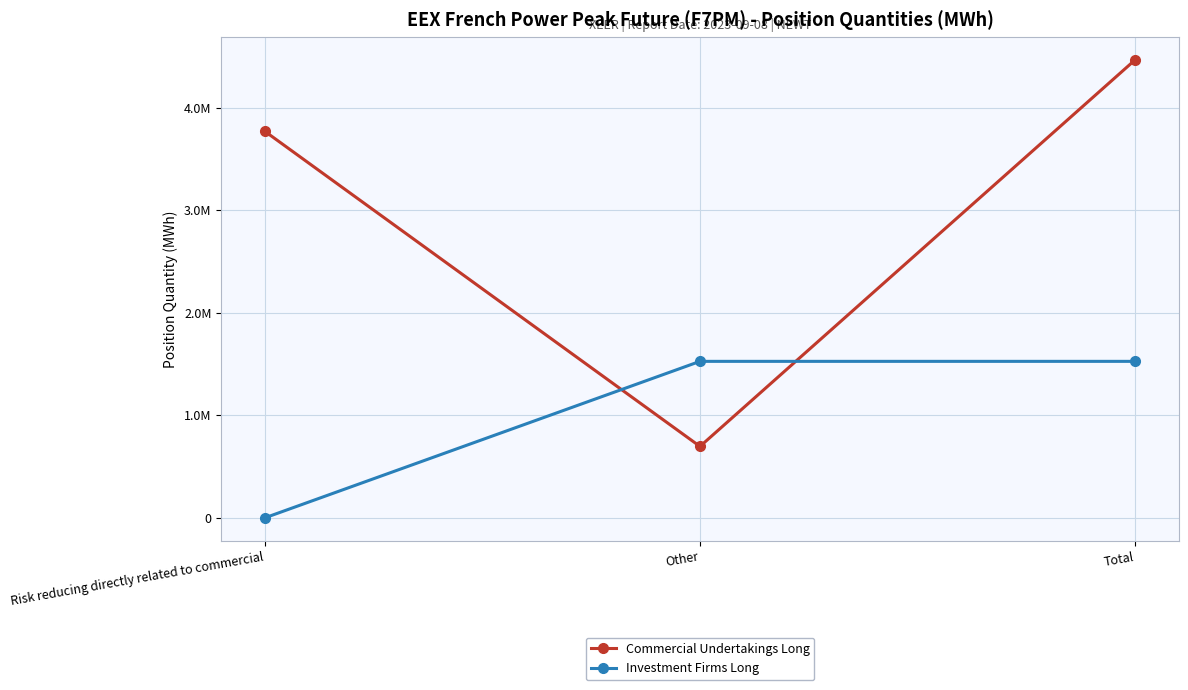

What are all the series names shown in the legend?

Commercial Undertakings Long, Investment Firms Long